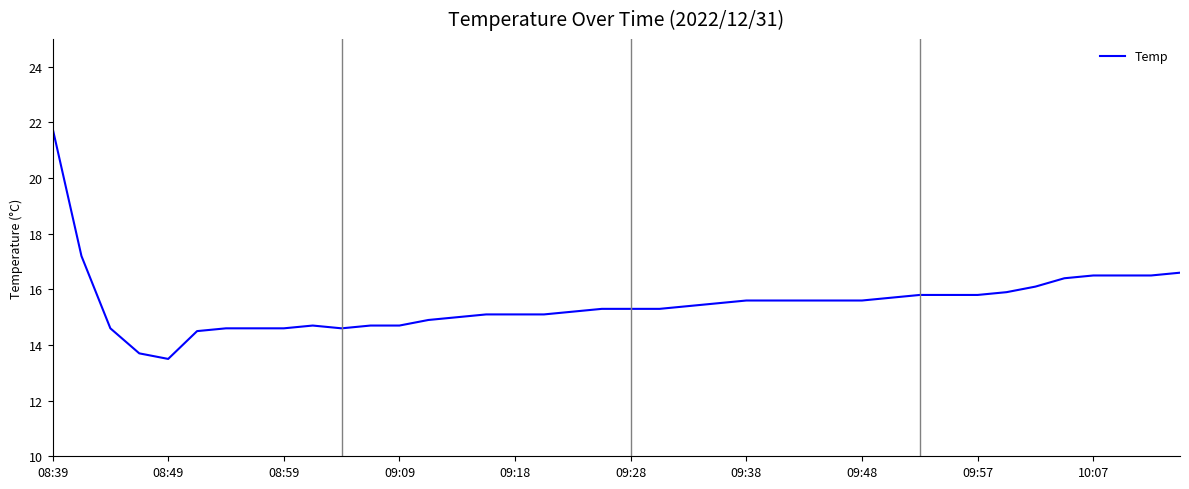

What is the smallest value displayed?

13.5